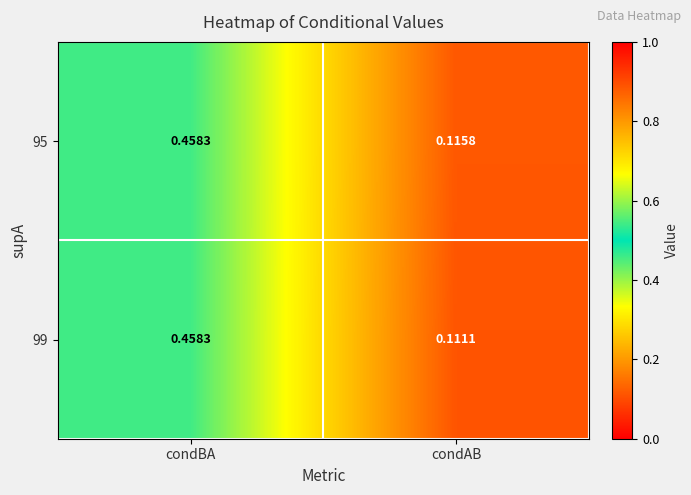

At which category does the chart reach its minimum across all series?

condAB